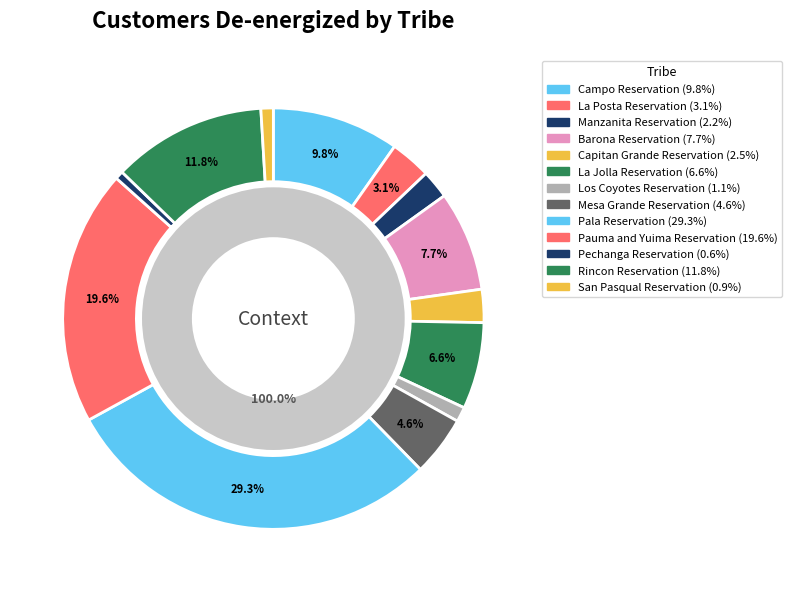

True or false: Pala Reservation accounts for 29% of the total.

True